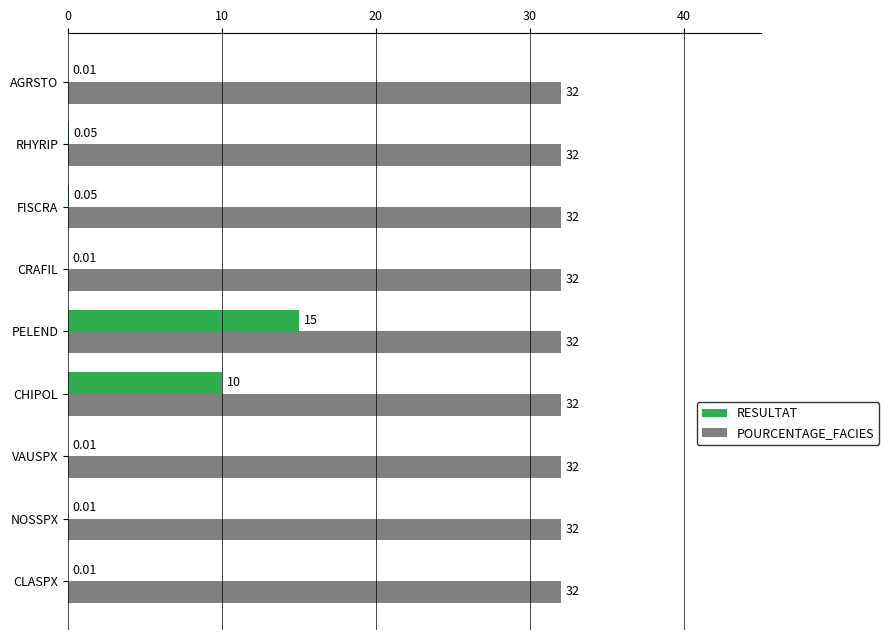

At which label is RESULTAT closest to 7?

CHIPOL